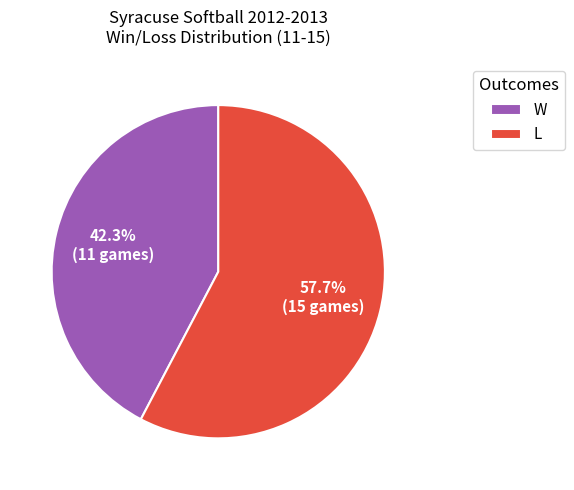

What percentage is the L slice, to the nearest percent?

58%